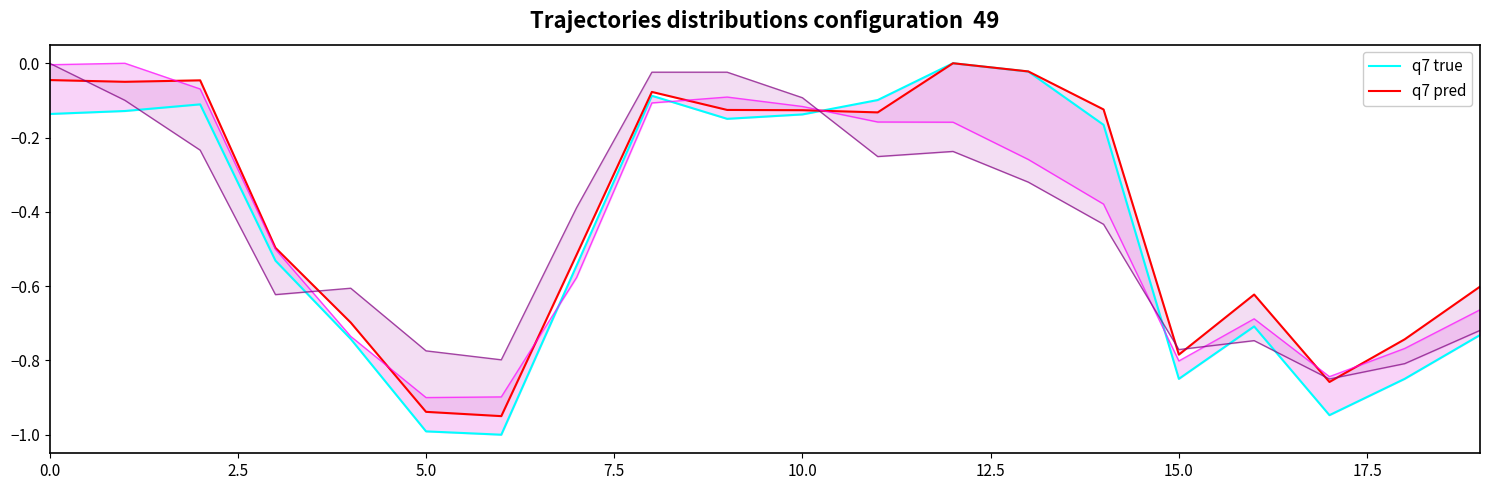

What are all the series names shown in the legend?

q7 true, q7 pred